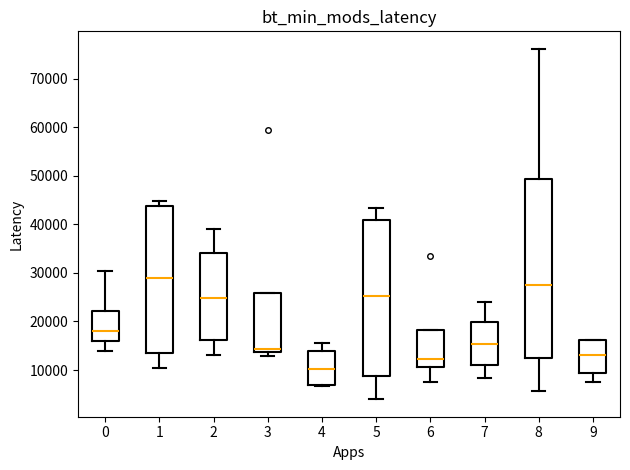

Reading left to right, read every box against the y-axis: the position of its median line, the range the box covers, and the ends of its whiskers. The values are not printed on the chart, so give them approximately, as read against the axis.

0: median 18000, box 16000 to 22000, whiskers 14000 to 30000
1: median 29000, box 13000 to 44000, whiskers 10000 to 45000
2: median 25000, box 16000 to 34000, whiskers 13000 to 39000
3: median 14000 (just above the box's lower edge), box 14000 to 26000, whiskers 13000 to 26000
4: median 10000, box 7000 to 14000, whiskers 7000 to 16000
5: median 25000, box 9000 to 41000, whiskers 4000 to 43000
6: median 12000, box 11000 to 18000, whiskers 8000 to 18000
7: median 15000, box 11000 to 20000, whiskers 8000 to 24000
8: median 28000, box 13000 to 49000, whiskers 6000 to 76000
9: median 13000, box 9000 to 16000, whiskers 7000 to 16000